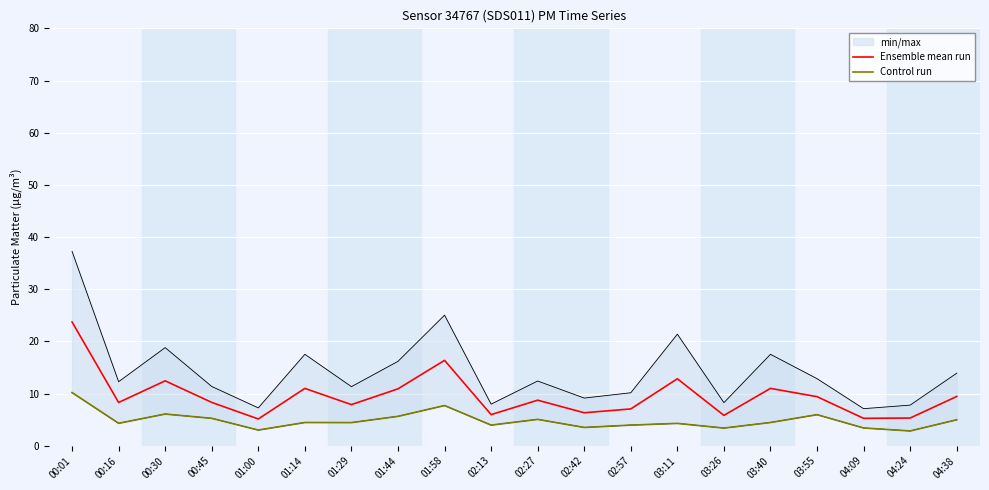

At which category does Control run reach its first local valley?

00:16